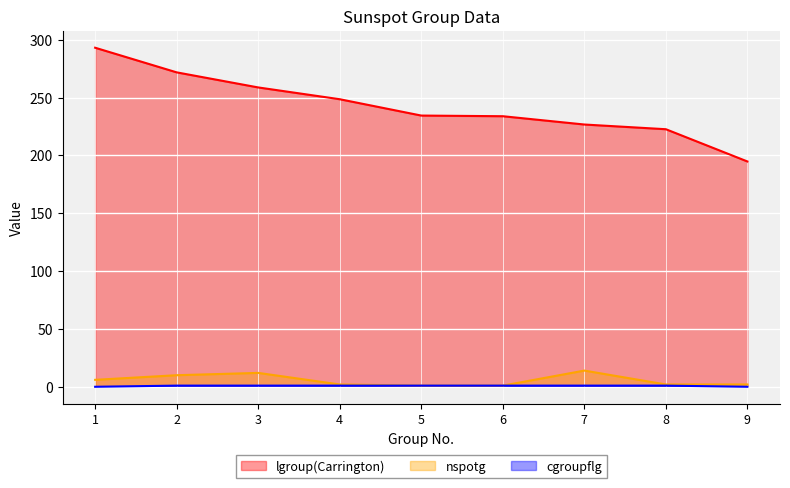

Reading left to right, extract all data points from this chart.

lgroup(Carrington): 1=293.1	2=271.8	3=258.8	4=248.6	5=234.4	6=233.9	7=226.7	8=222.6	9=194.8
nspotg: 1=6.0	2=10.0	3=12.0	4=2.0	5=1.0	6=1.0	7=14.0	8=2.0	9=2.0
cgroupflg: 1=0.0	2=1.0	3=1.0	4=1.0	5=1.0	6=1.0	7=1.0	8=1.0	9=0.0